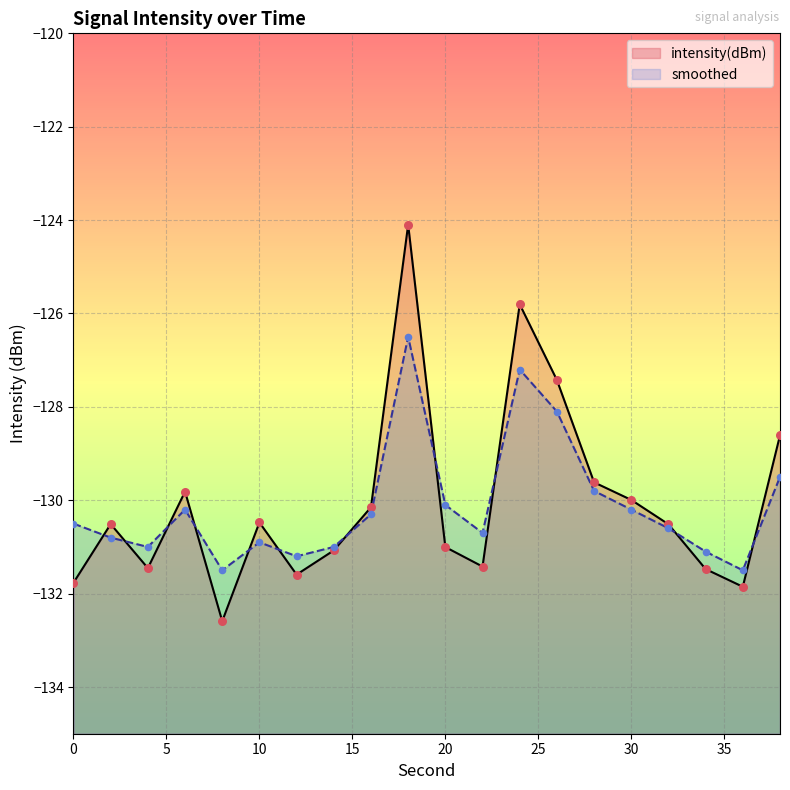

What are all the series names shown in the legend?

intensity(dBm), smoothed